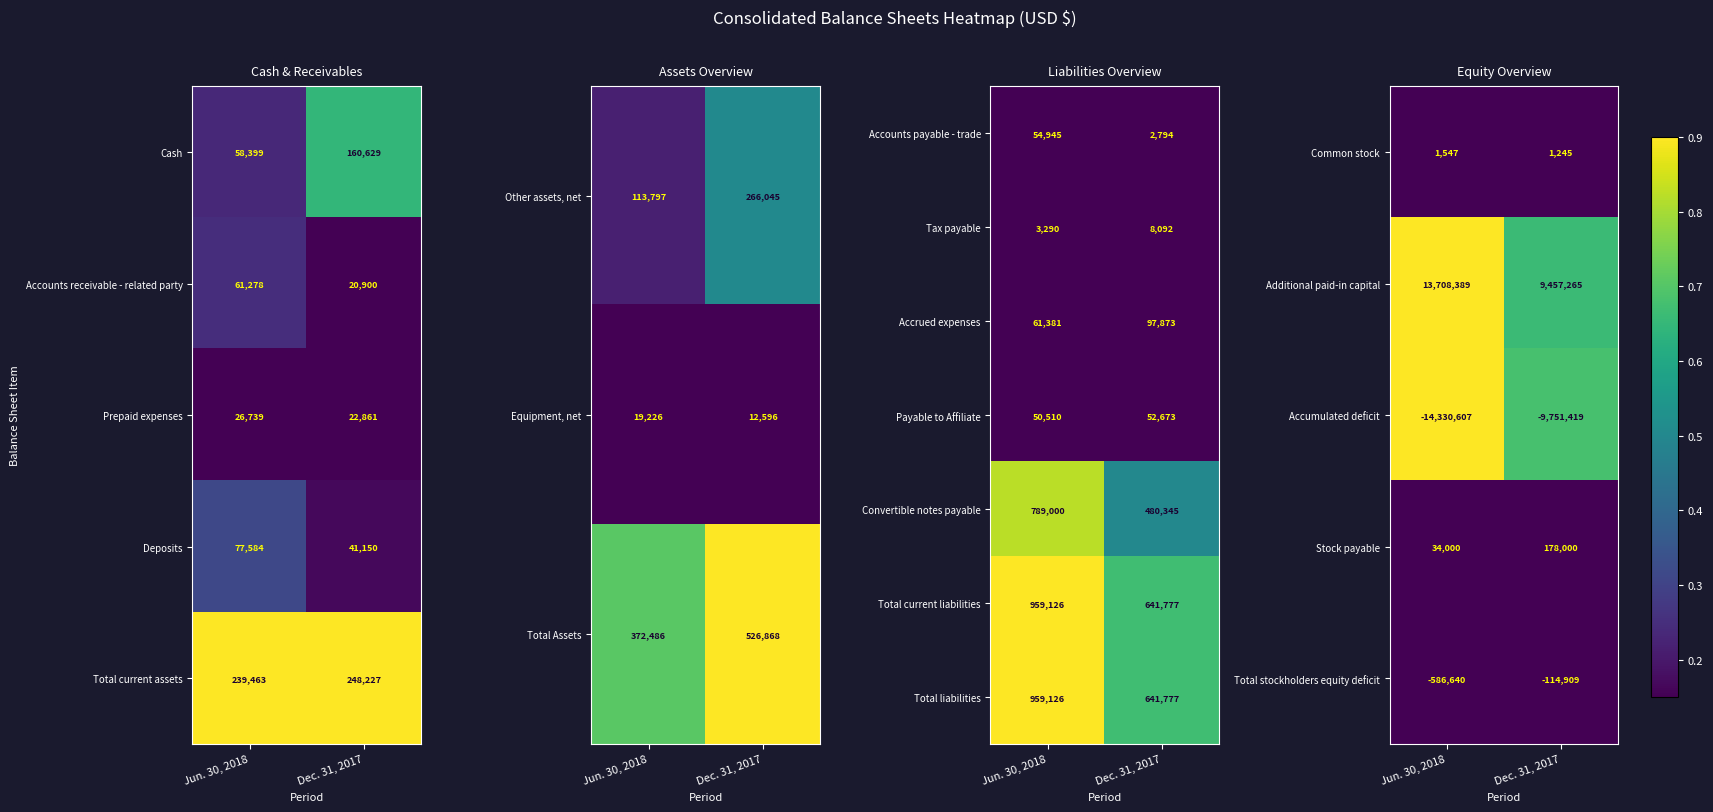

What is the difference between the Convertible notes payable values at Dec. 31, 2017 and Jun. 30, 2018?

308655